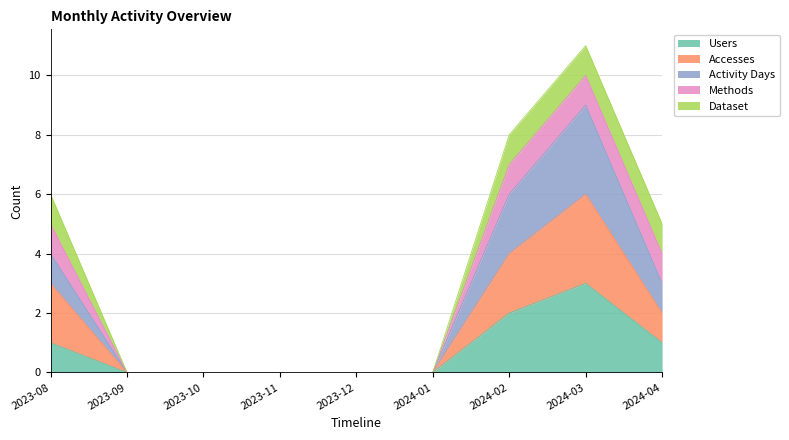

The Users series shows 0 at 2023-11. True or false?

True